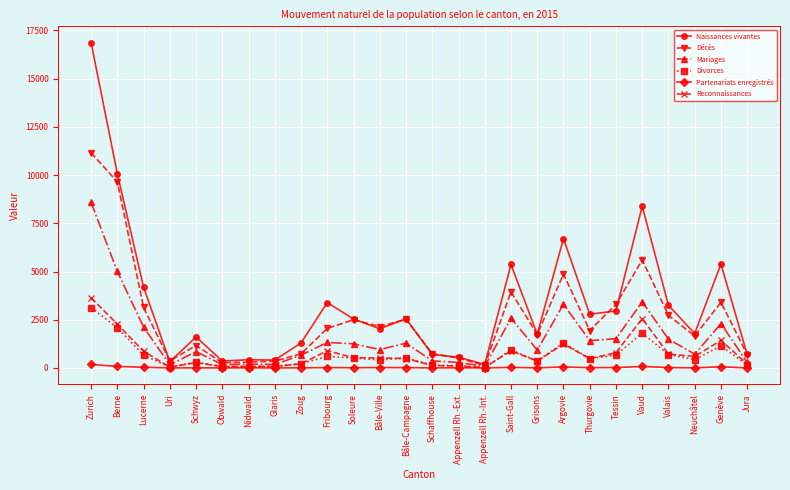

Between which two adjacent categories do Reconnaissances and Divorces first intersect?

Lucerne and Uri